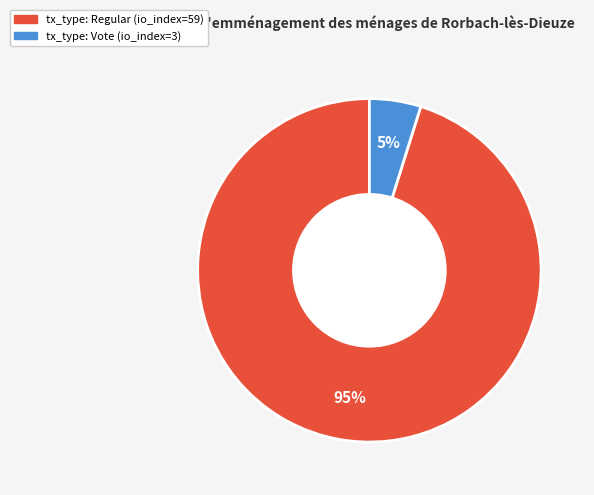

Is tx_type: Vote (io_index=3) the majority of the pie?

No